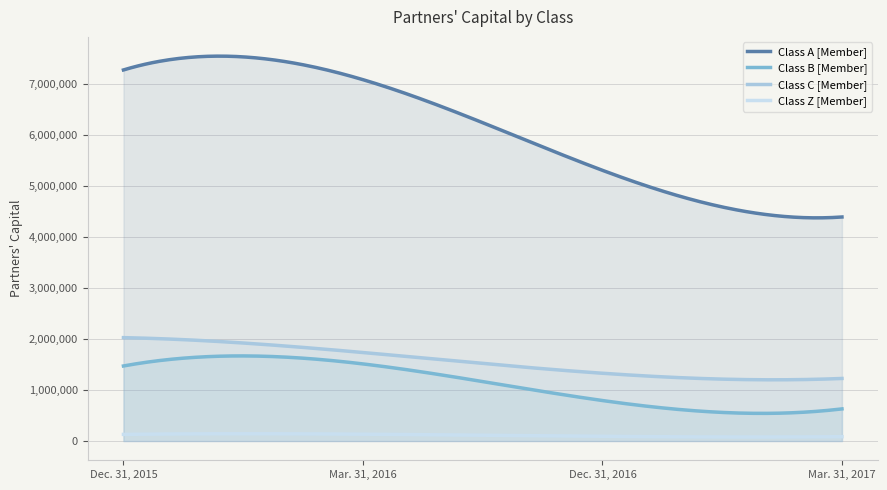

Is it true that Class A [Member] equals 2316671 at Dec. 31, 2016?

False